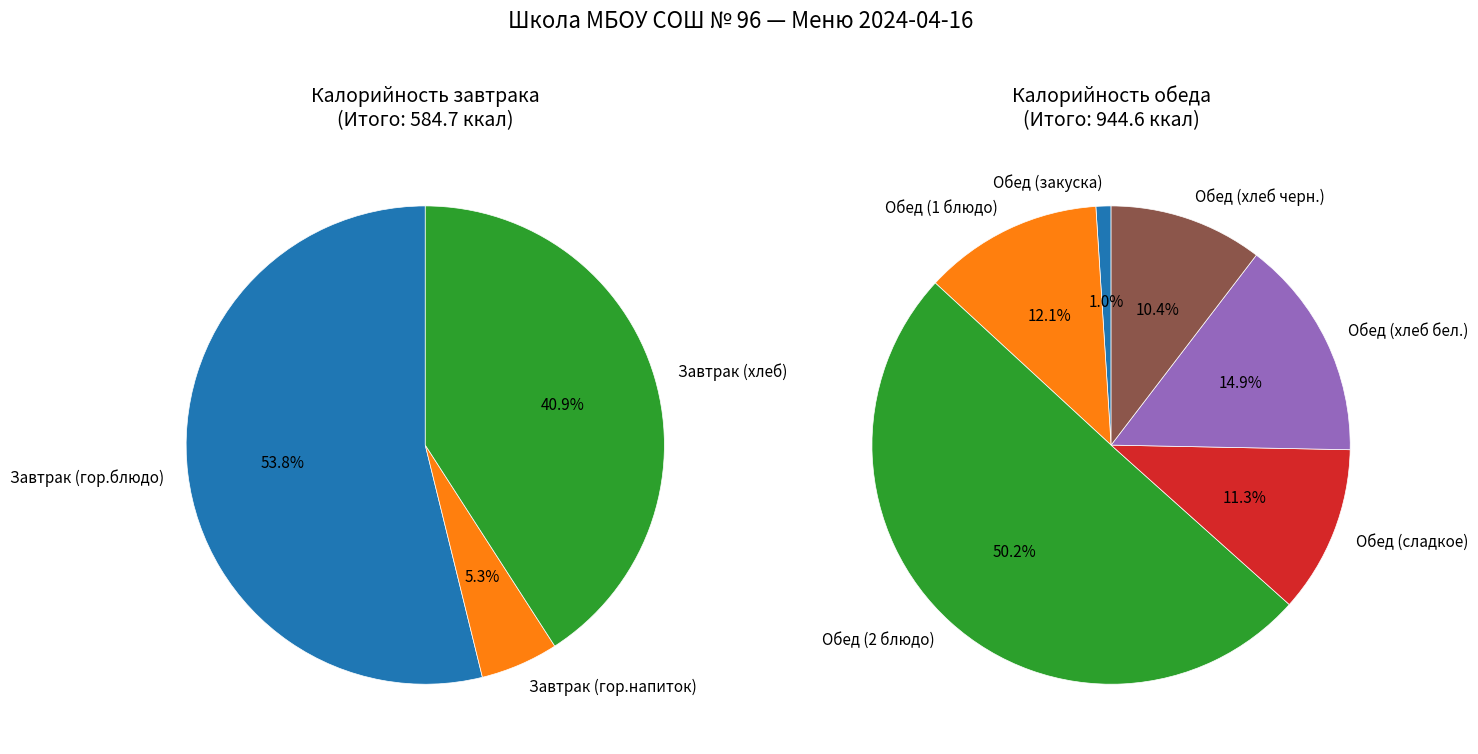

Which slice is the smallest?

Обед (закуска)